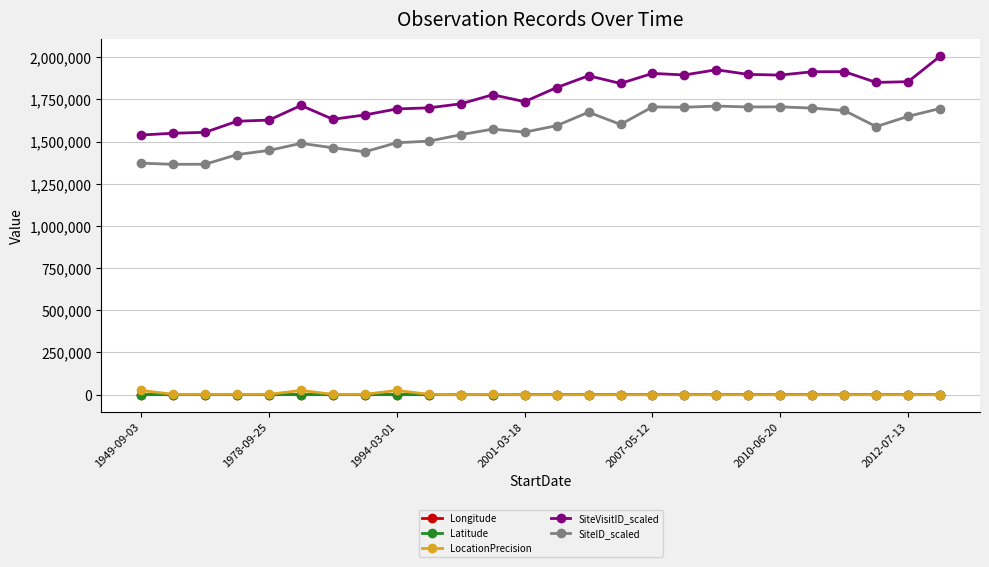

Which series has the largest range (max minus min)?

SiteVisitID_scaled